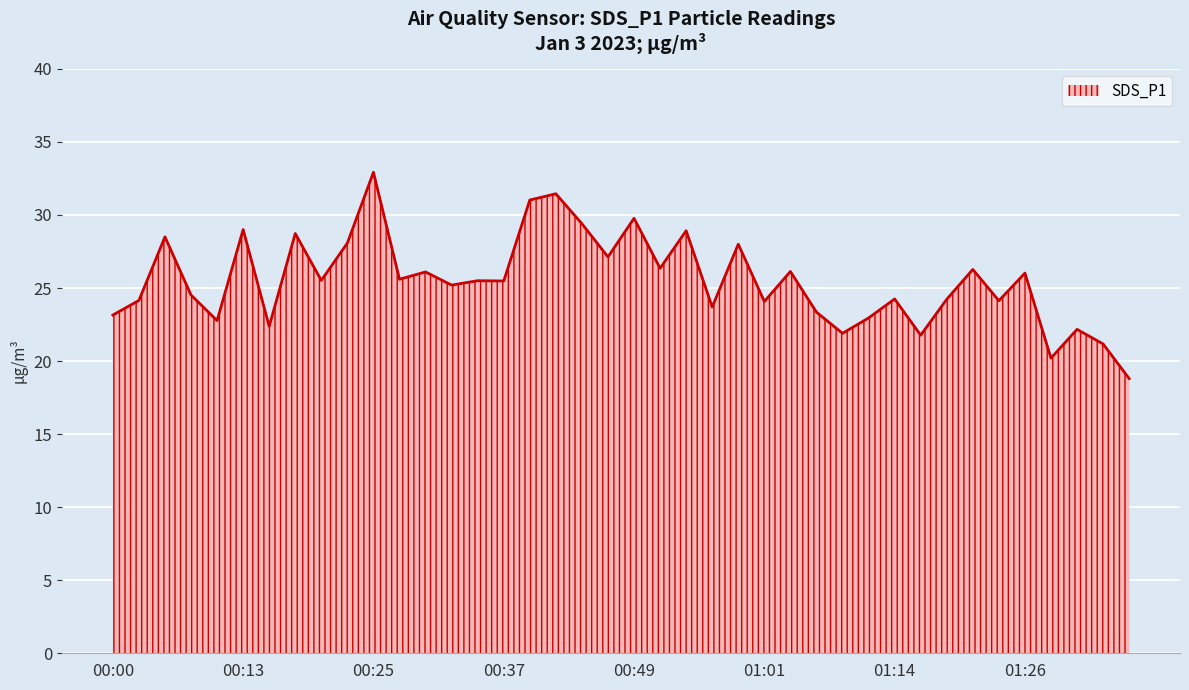

Does the chart have visible grid lines?

Yes